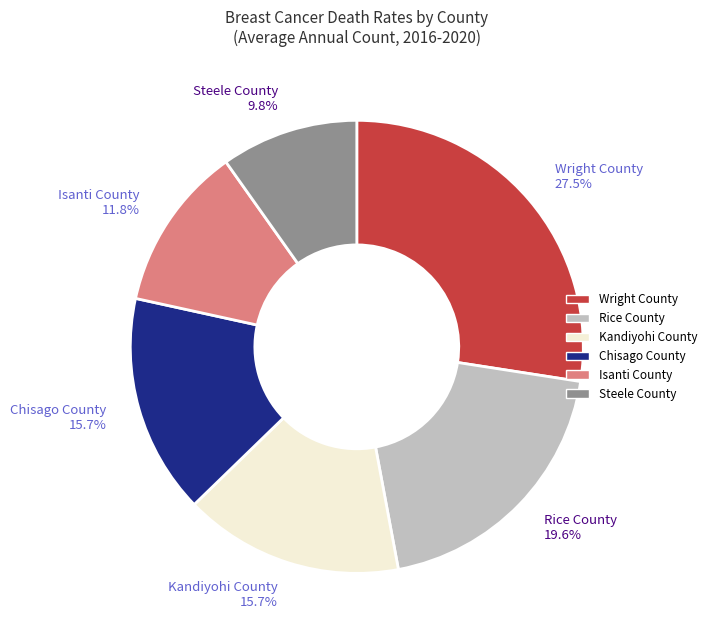

Combined, do Wright County and Chisago County account for over 50%?

No